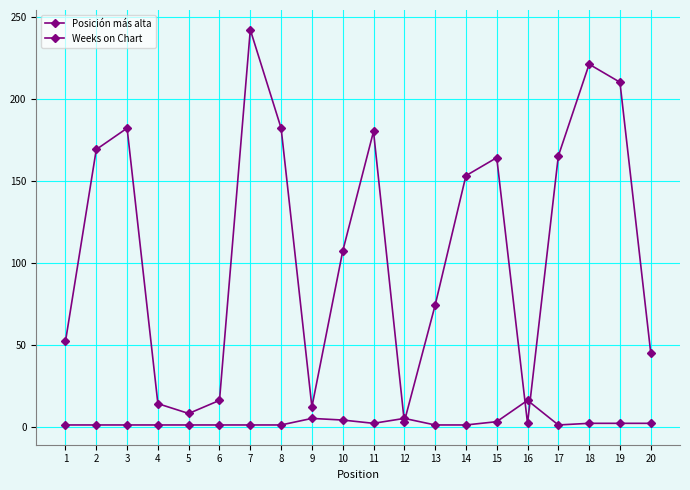

How many values in the Posición más alta series exceed 1?

9